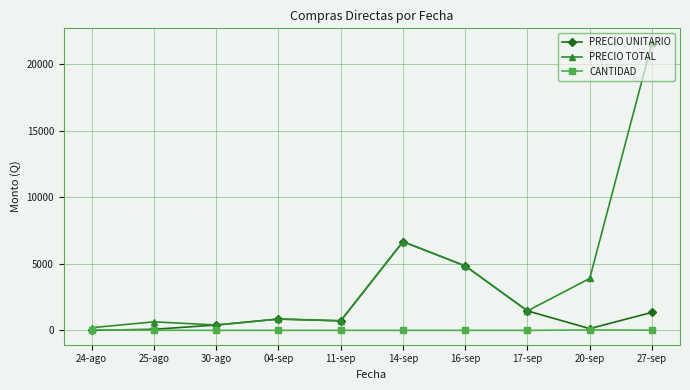

At how many categories does at least one series exceed 5388?

2